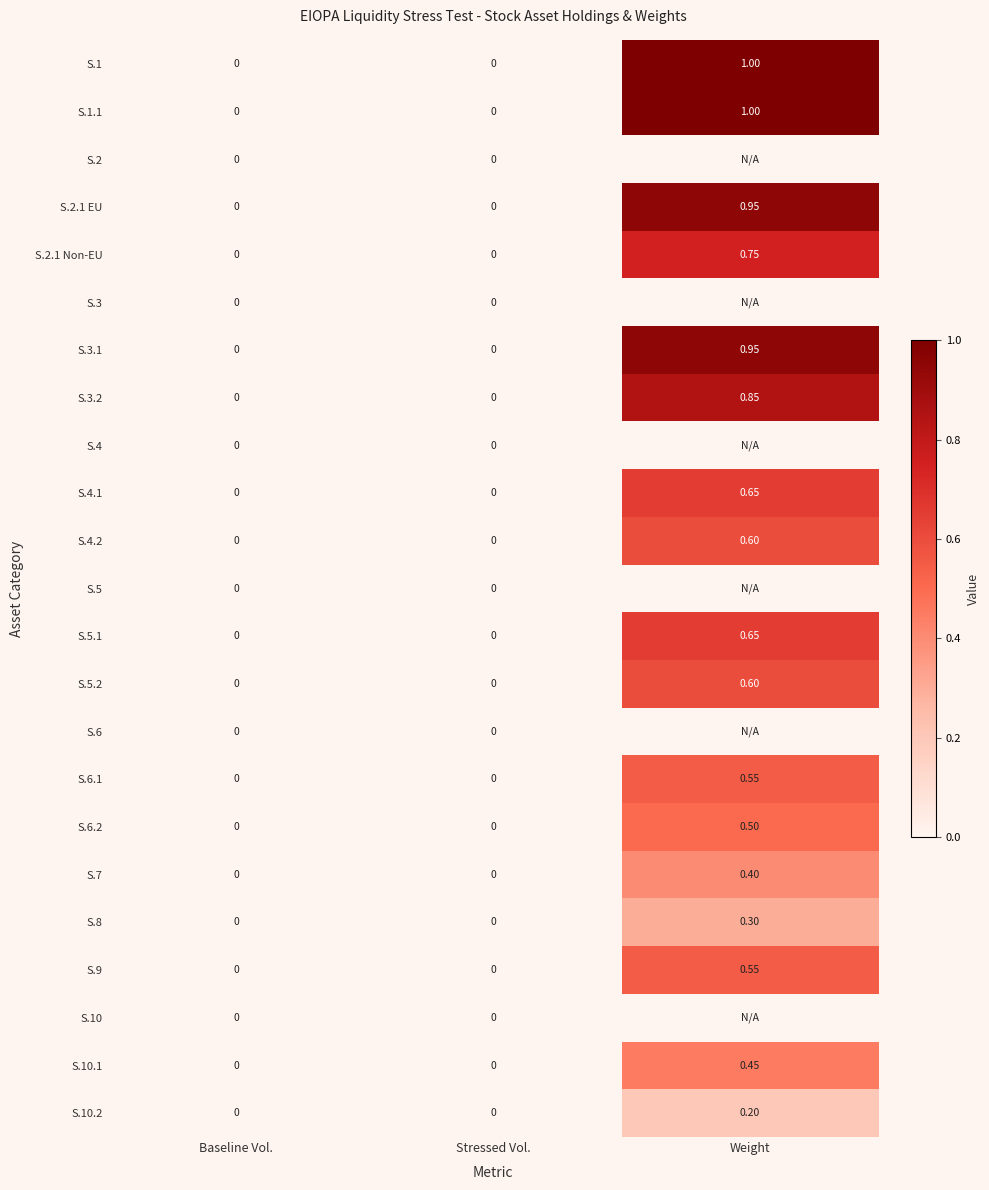

Read the S.7 value at Weight.

0.4